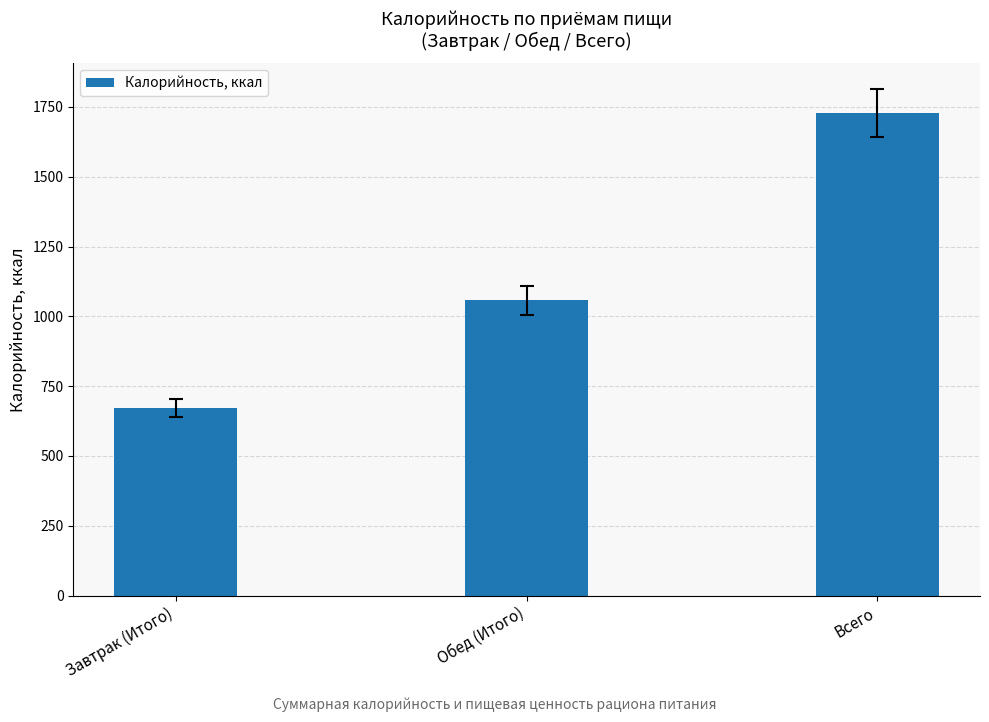

List the labels in order of value, smallest first.

Завтрак (Итого), Обед (Итого), Всего